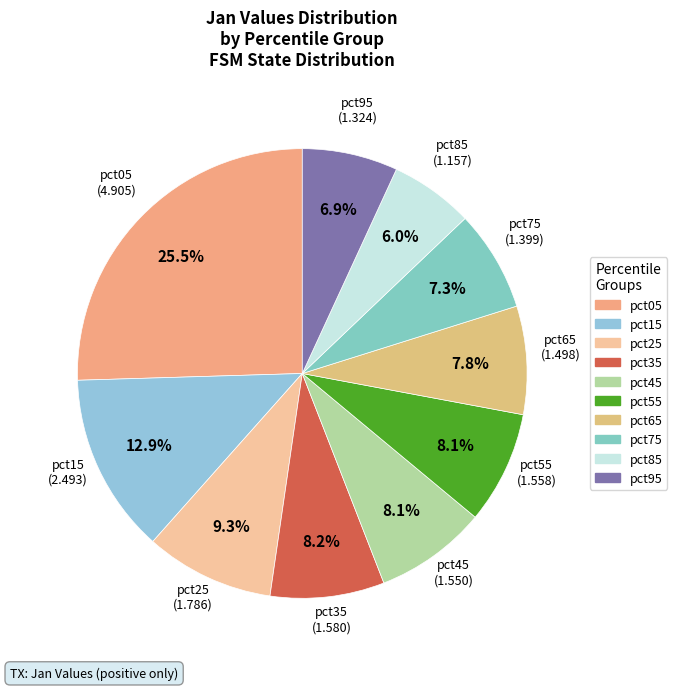

To the nearest percent, what is the combined percentage of pct55 and pct95?

15%